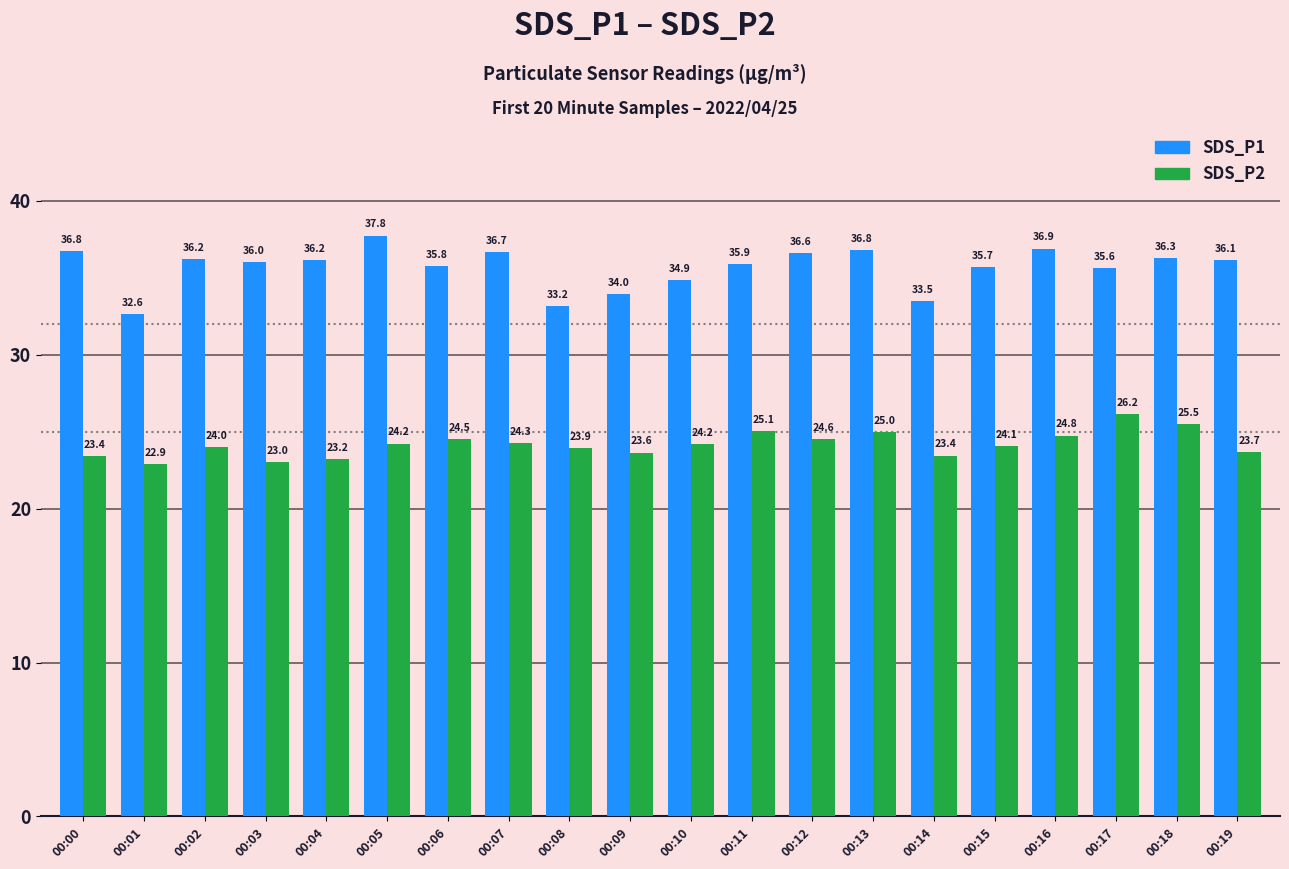

What is the sum of all SDS_P2 values?

483.6